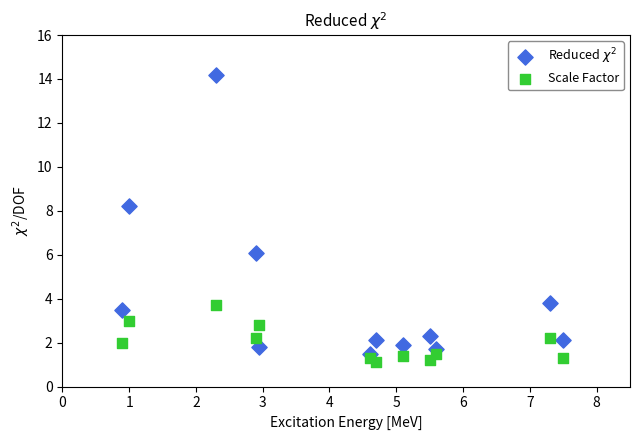

What is the X range (max minus min) for the scatter plot?

6.6